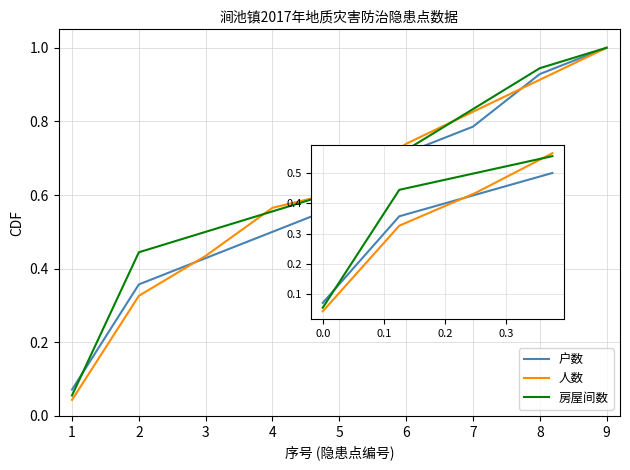

Rank the series at 8 from highest to lowest value.

房屋间数, 户数, 人数